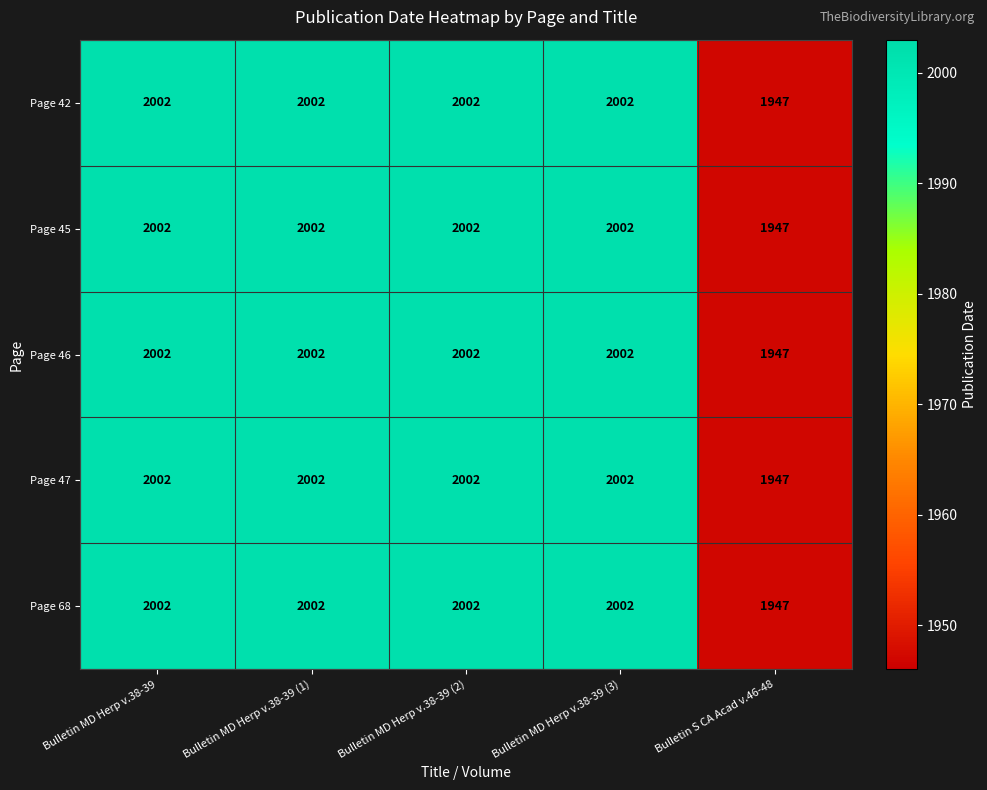

What is the total value across all series at Bulletin S CA Acad v.46-48?

9735